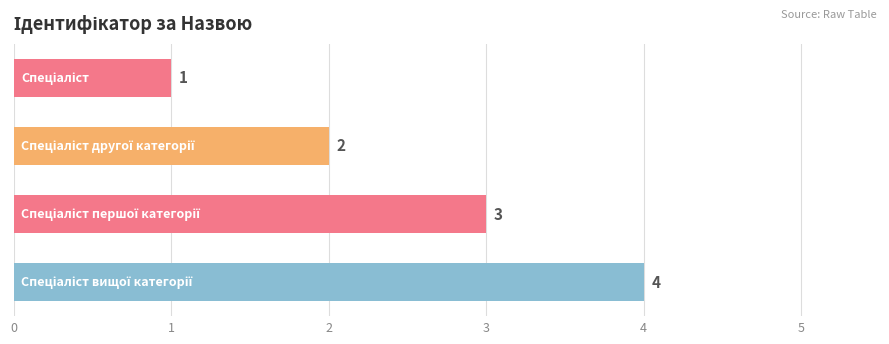

Count the values in the range 2 to 4.

3